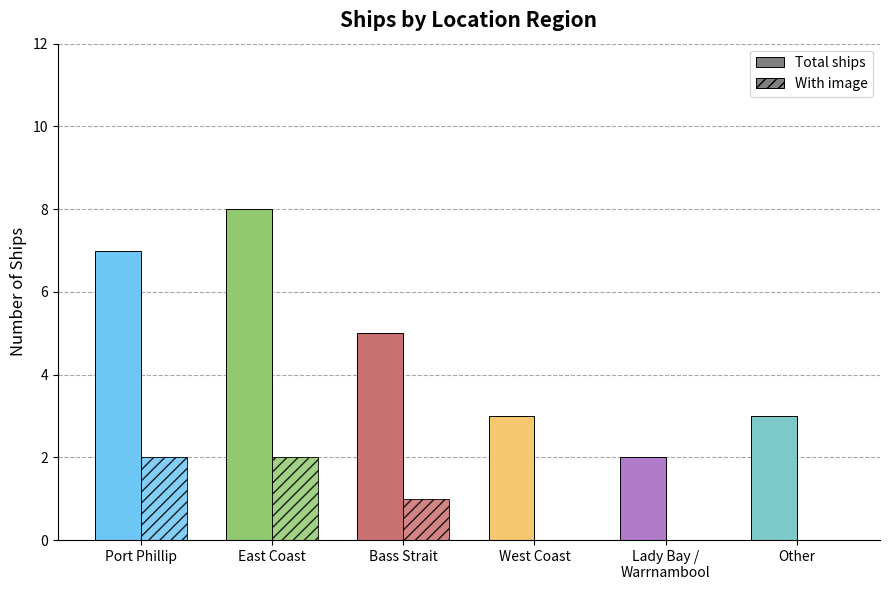

What is the spread (max minus min) of values at Lady Bay /
Warrnambool?

2